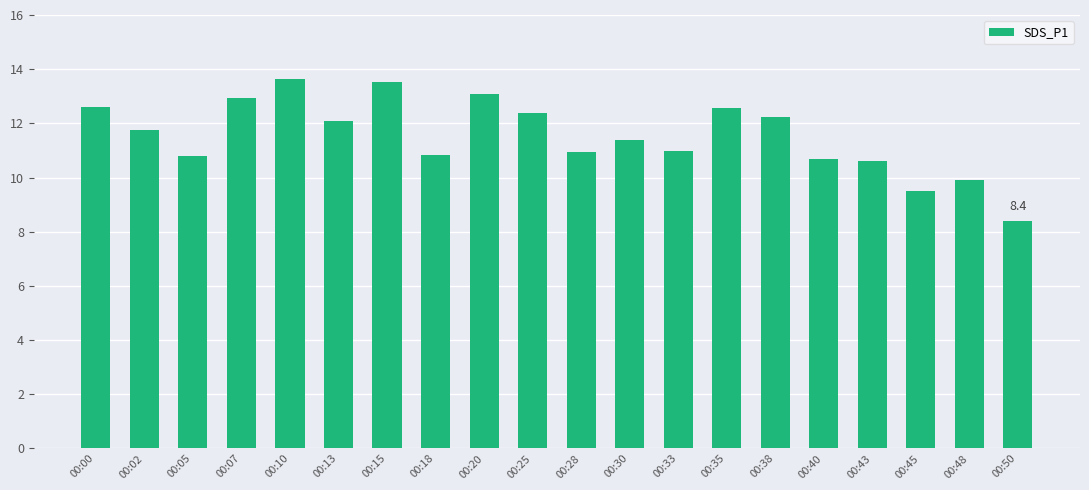

Between 00:48 and 00:13, which is larger?

00:13